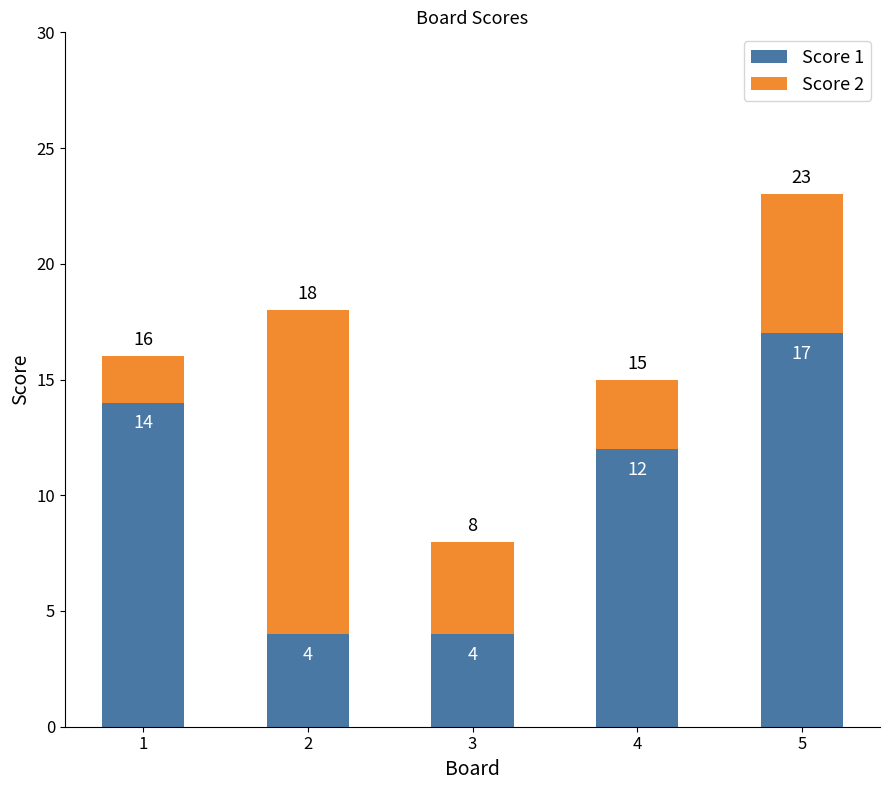

At which category is the sum across all series the highest?

5